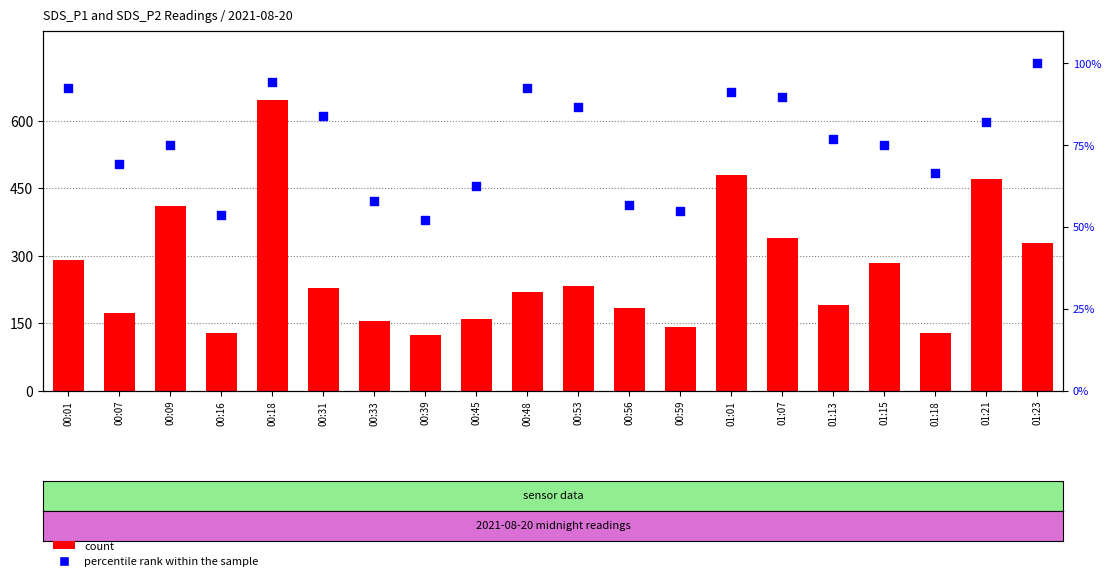

At how many categories does at least one series exceed 77?

9